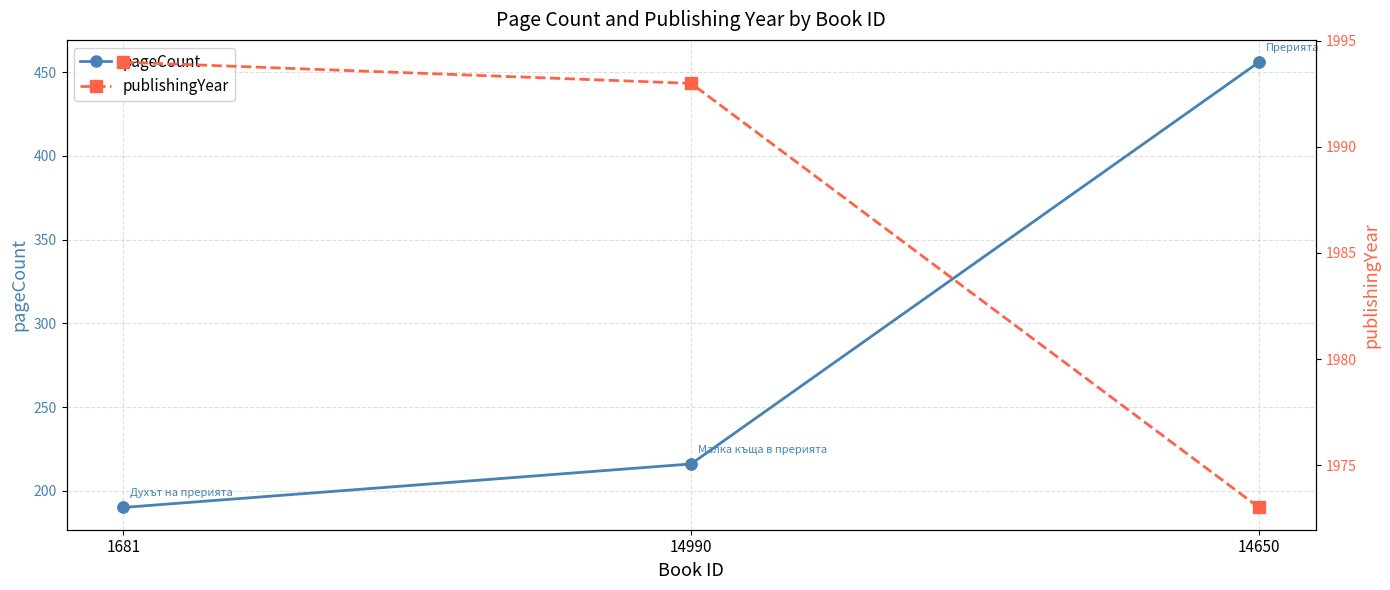

Is the value of pageCount at 14990 greater than the value of publishingYear at 1681?

No